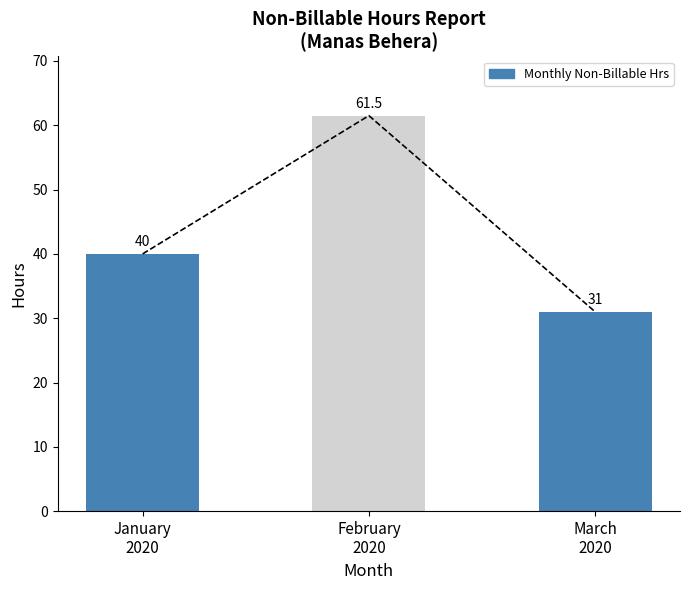

Approximately how many times larger is the value at January
2020 compared to February
2020?

0.7